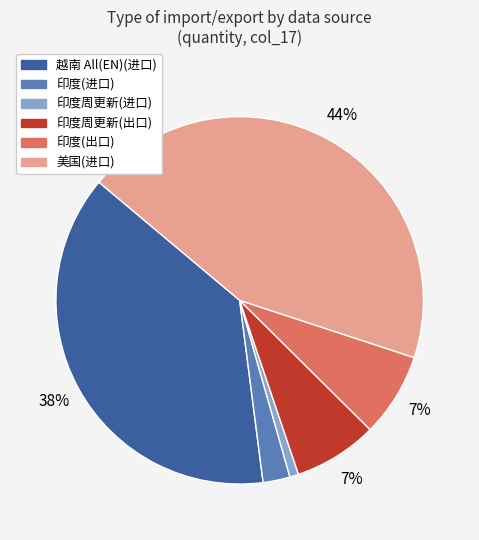

To the nearest percent, what is the average slice percentage?

17%